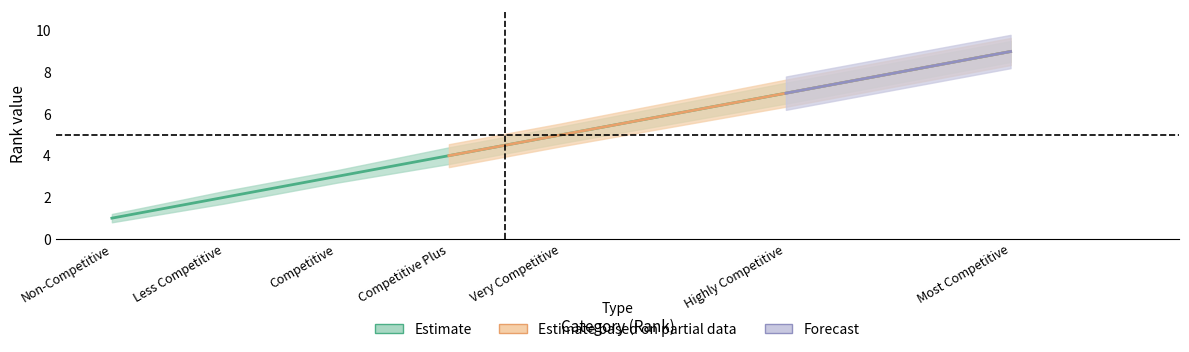

True or false: the data shows 2 at Less Competitive.

True